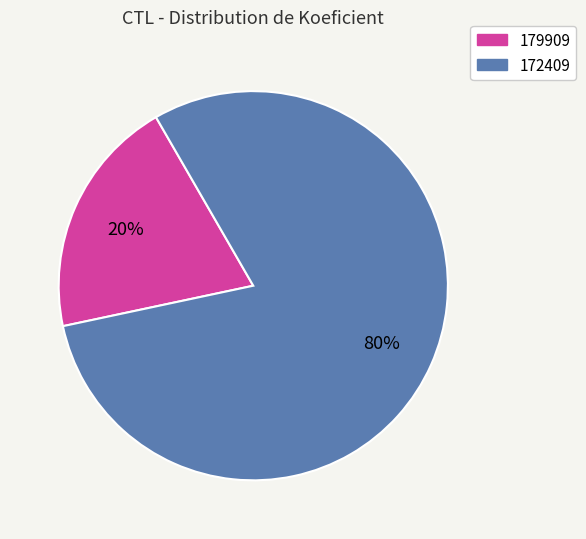

Count the number of slices in the pie.

2